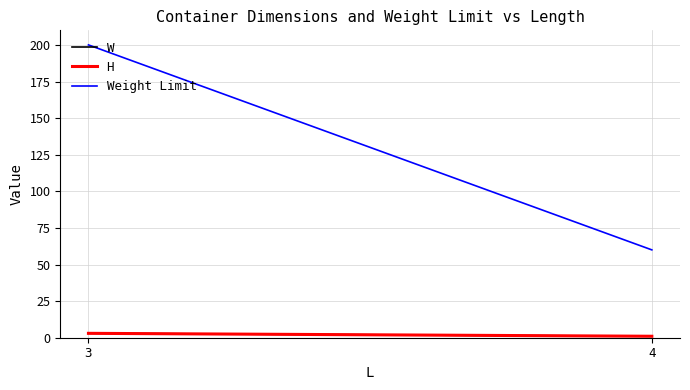

Which series has the largest total across all categories?

Weight Limit